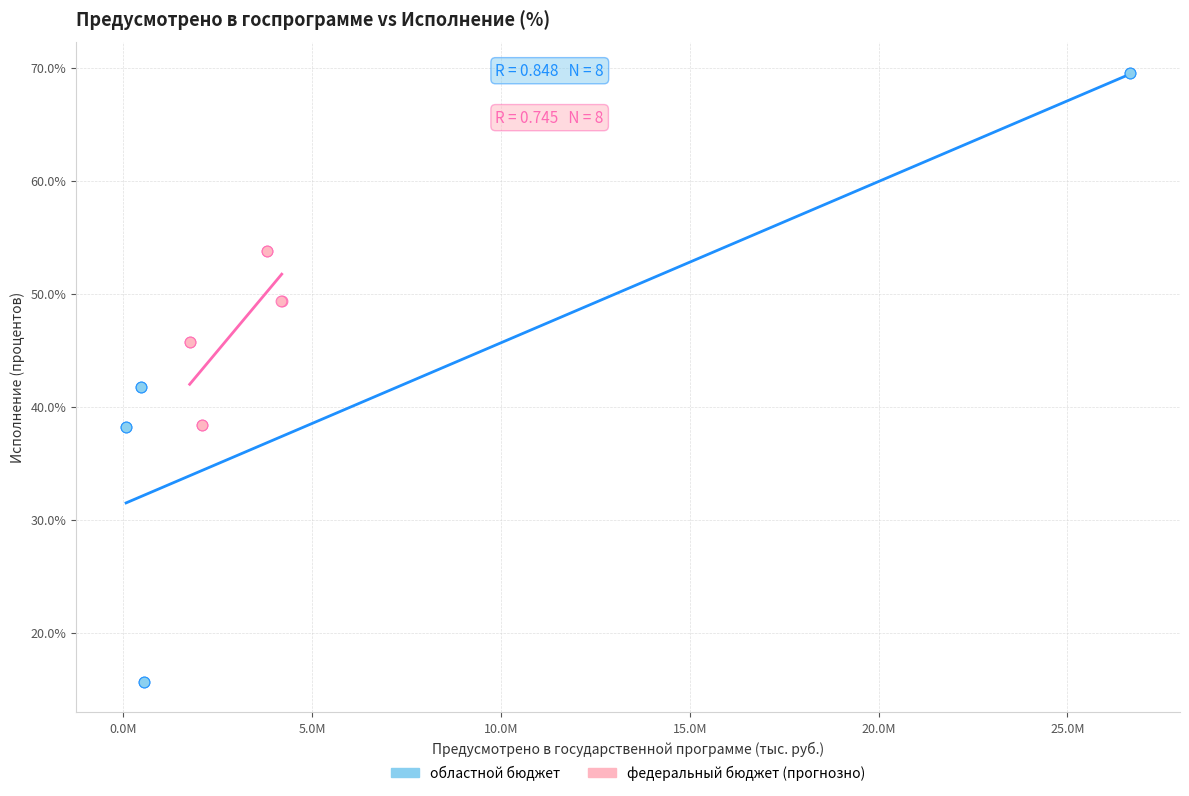

What are all the series names shown in the legend?

областной бюджет, федеральный бюджет (прогнозно)